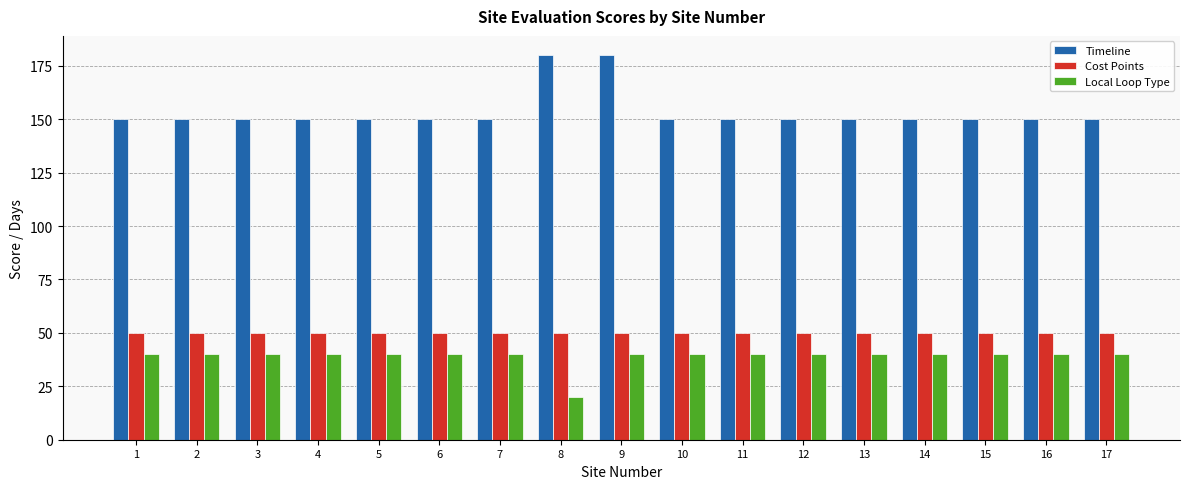

At 4, list the series in order from smallest to largest.

Local Loop Type, Cost Points, Timeline